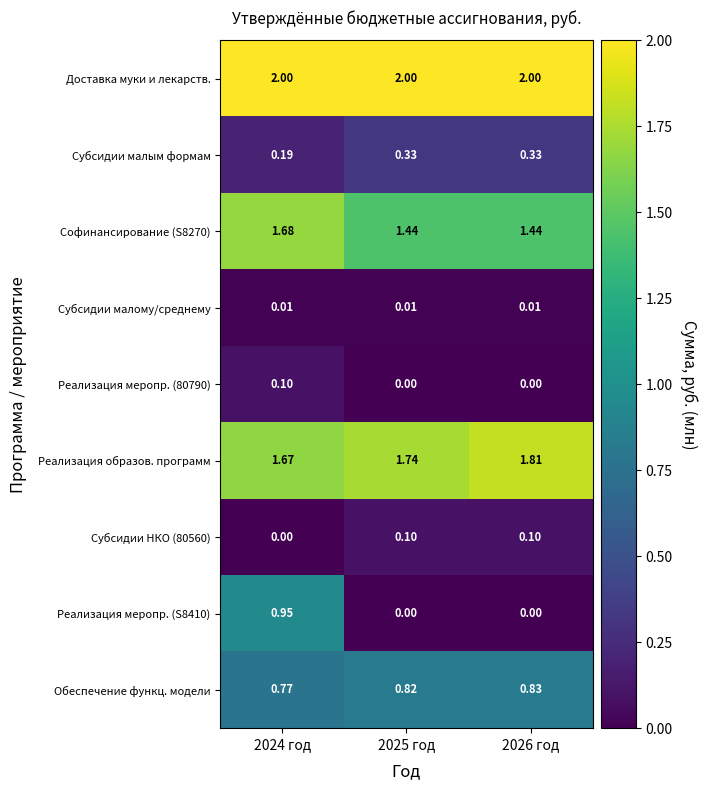

Which series has the largest total across all categories?

Доставка муки и лекарств.